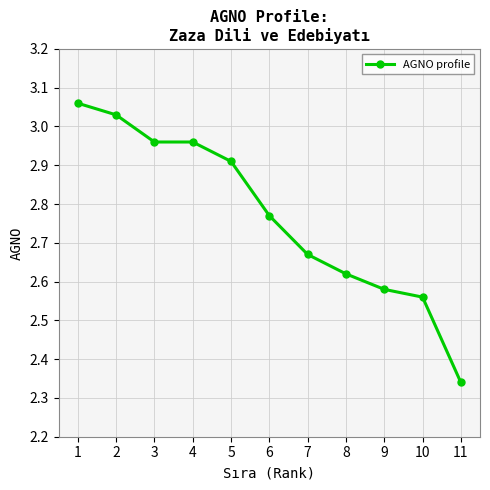

True or false: the data shows 1.3 at 7.

False